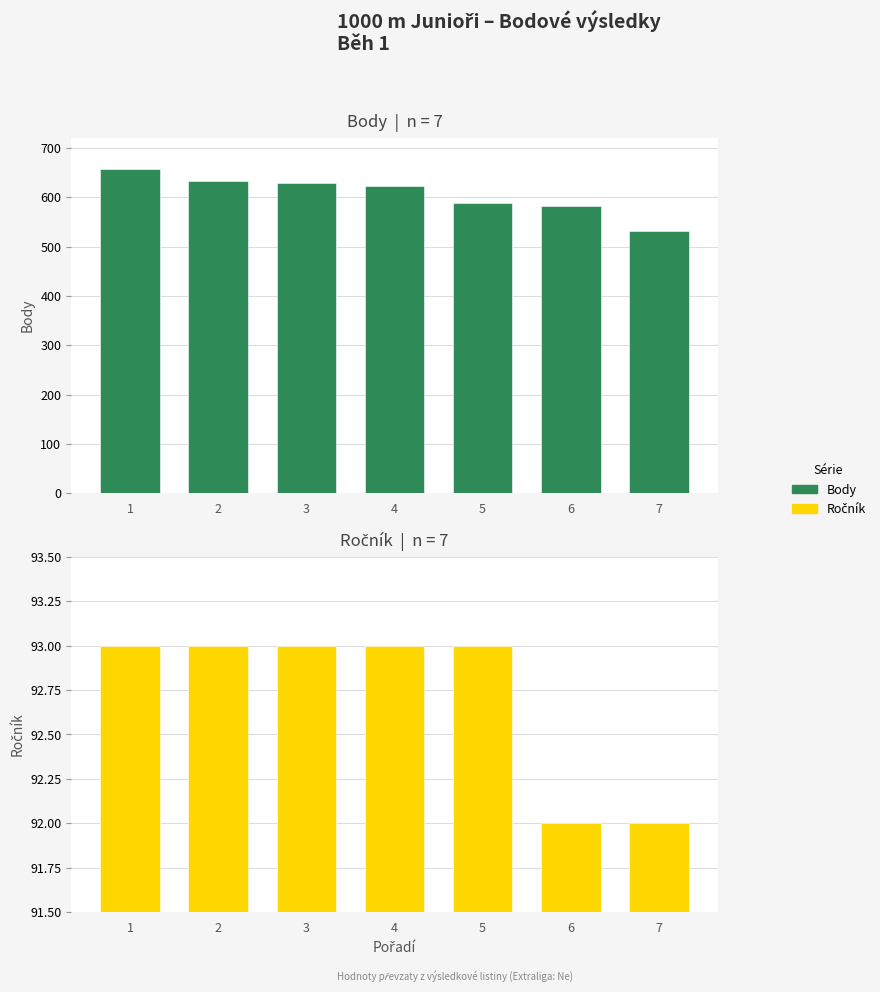

What is the spread (max minus min) of values at 5?

495